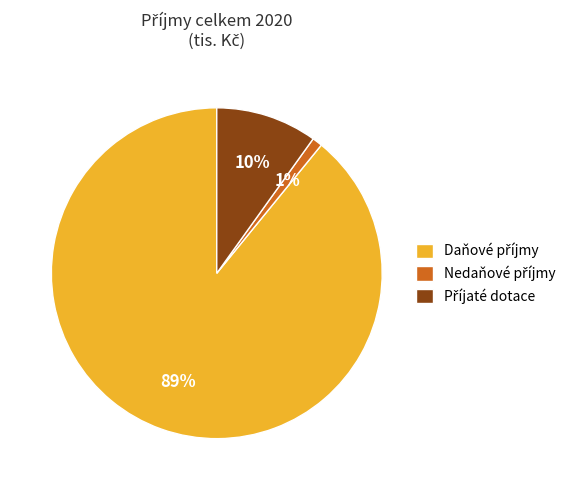

To the nearest percent, what is the average slice percentage?

33%